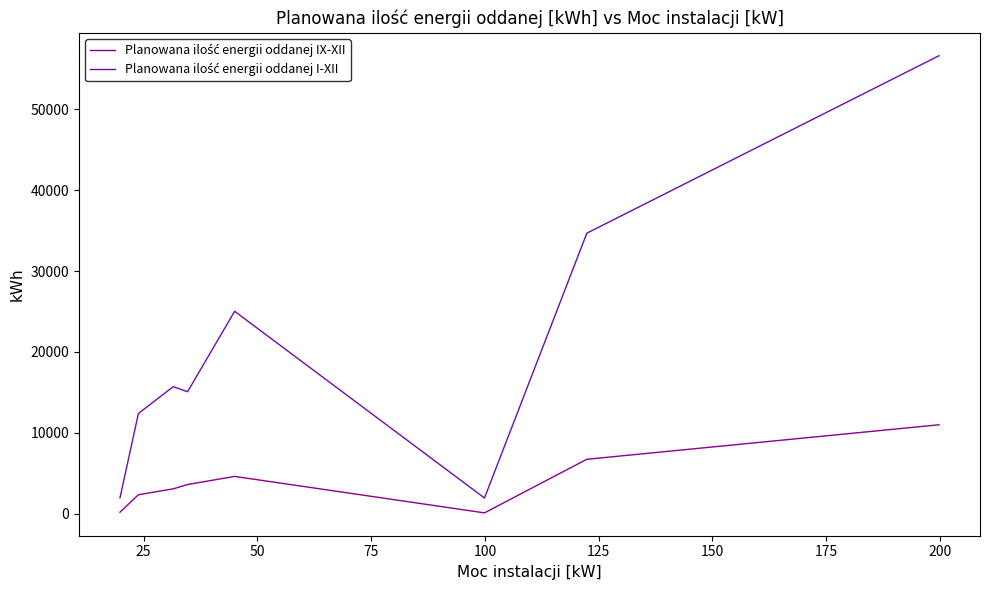

What is the greatest value displayed?

56604